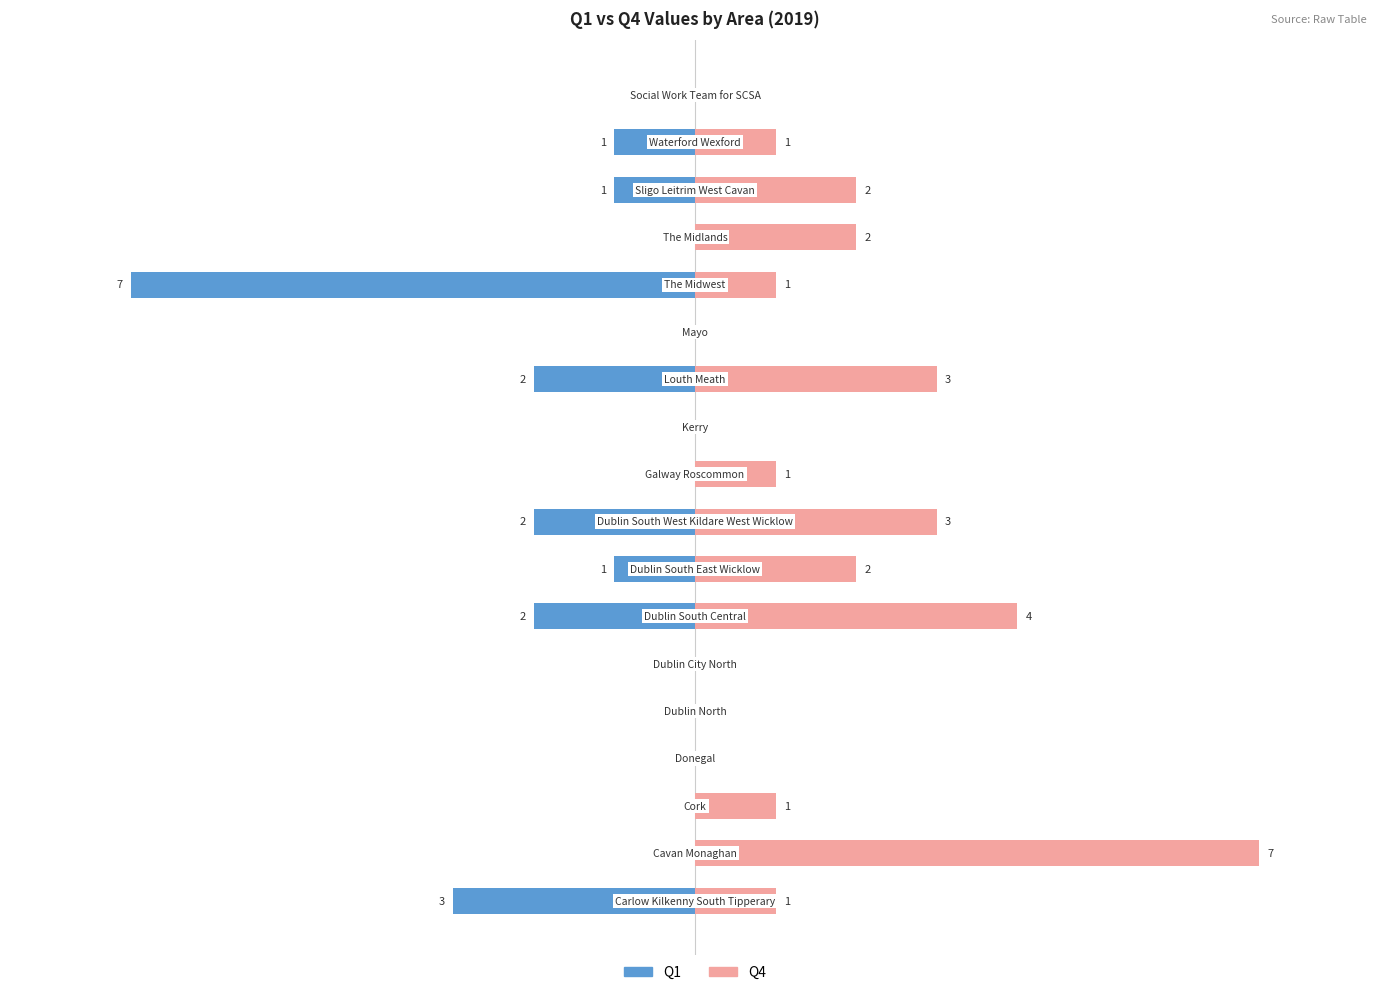

How many Q1 values are between -2 and 0?

16